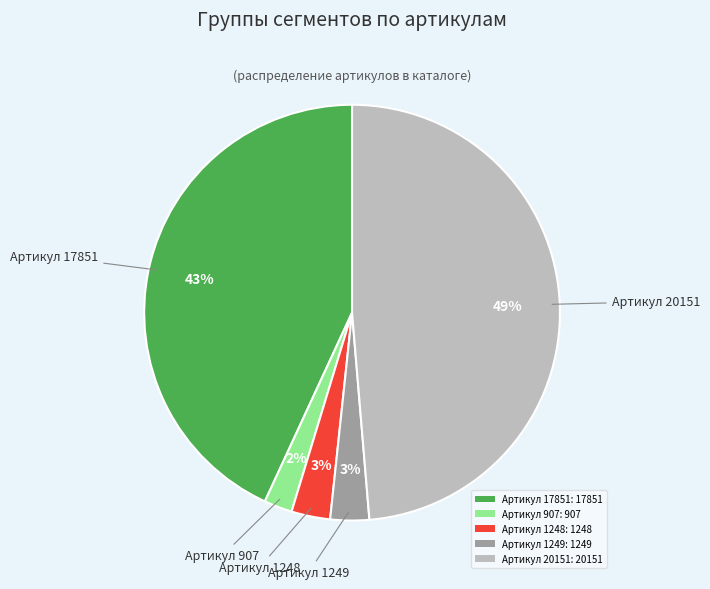

True or false: Артикул 907 accounts for 2% of the total.

True